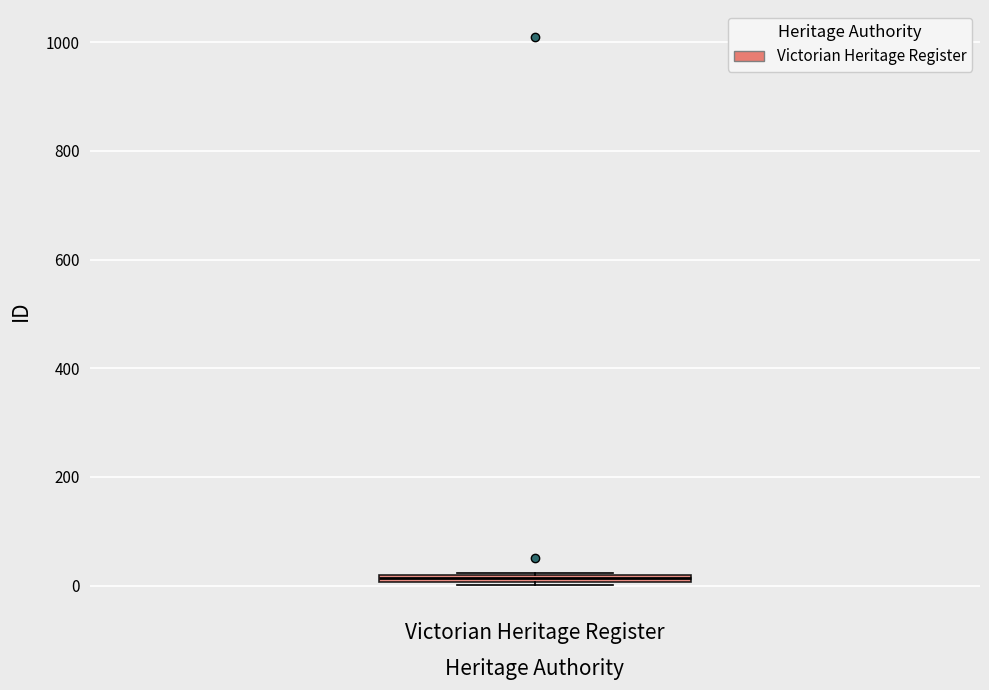

Where is the lower edge of the box for Victorian Heritage Register on the y-axis? The values are not printed on the chart, so give them approximately, as read against the axis.

0